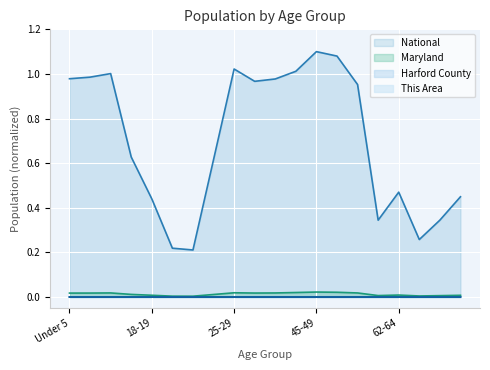

Reading left to right, what are all the values shown in this chart?

This Area: 0.0	0.0	0.0	0.0	0.0	0.0	0.0	0.0	0.0	0.0	0.0	0.0	0.0	0.0	0.0	0.0	0.0	0.0	0.0	0.0
Harford County: 0.0	0.0	0.0	0.0	0.0	0.0	0.0	0.0	0.0	0.0	0.0	0.0	0.0	0.0	0.0	0.0	0.0	0.0	0.0	0.0
Maryland: 0.0	0.0	0.0	0.0	0.0	0.0	0.0	0.0	0.0	0.0	0.0	0.0	0.0	0.0	0.0	0.0	0.0	0.0	0.0	0.0
National: 1.0	1.0	1.0	0.6	0.4	0.2	0.2	0.6	1.0	1.0	1.0	1.0	1.1	1.1	1.0	0.3	0.5	0.3	0.3	0.4